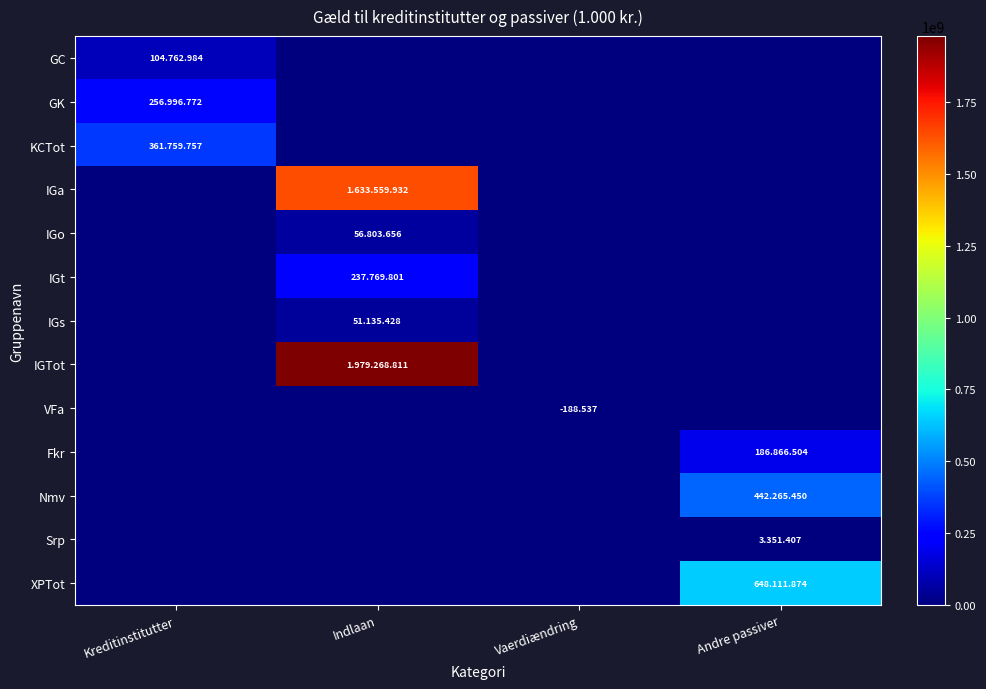

What is the difference between the IGTot values at Kreditinstitutter and Indlaan?

1979268811